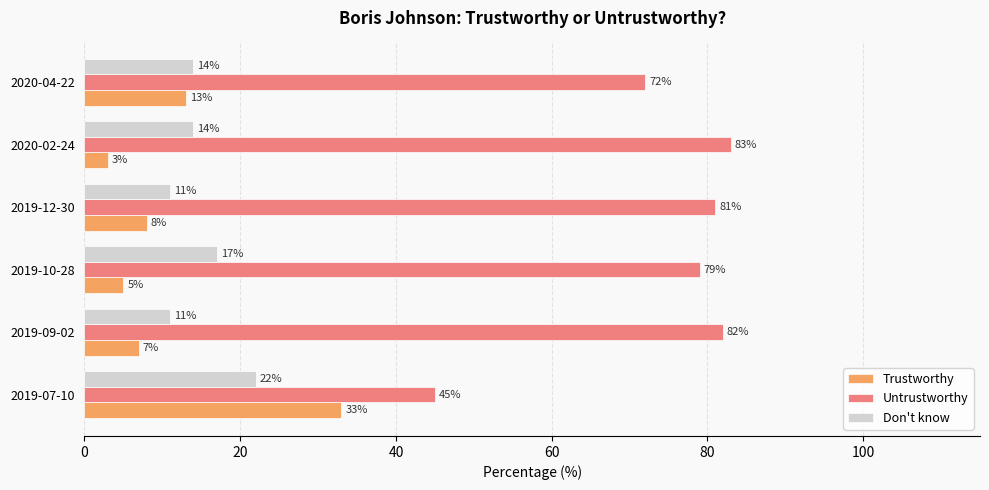

What value does the Don't know series have at 2020-04-22?

14.0